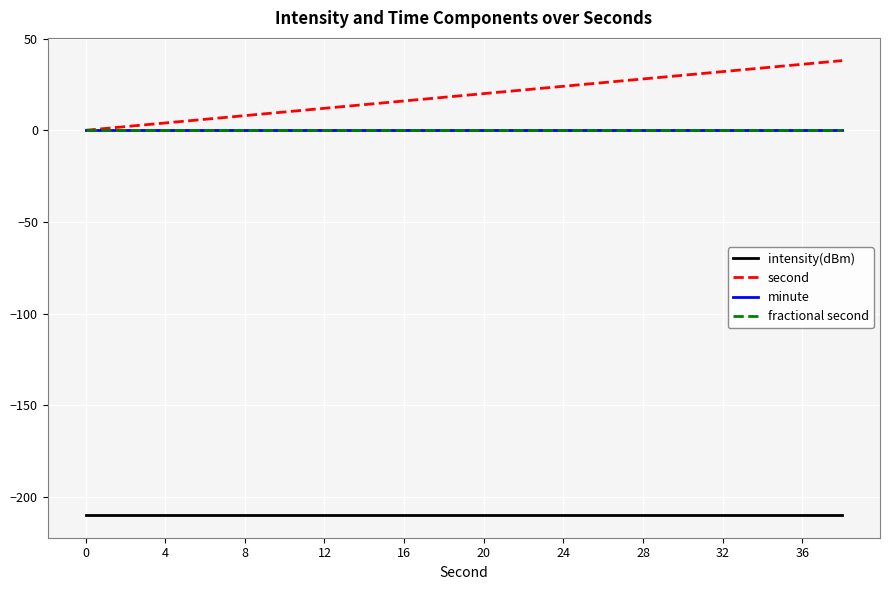

True or false: fractional second and minute intersect in this chart.

False